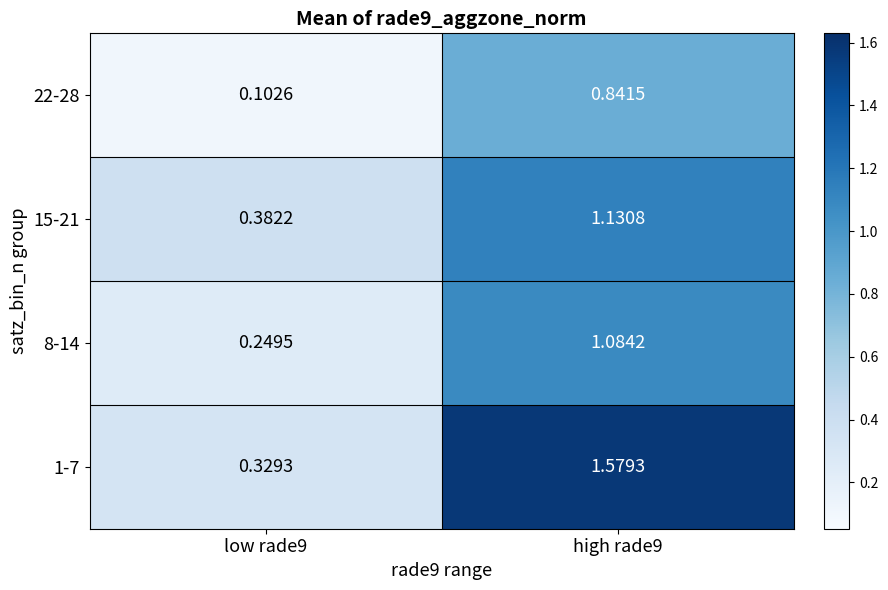

Which series has the largest total across all categories?

1-7